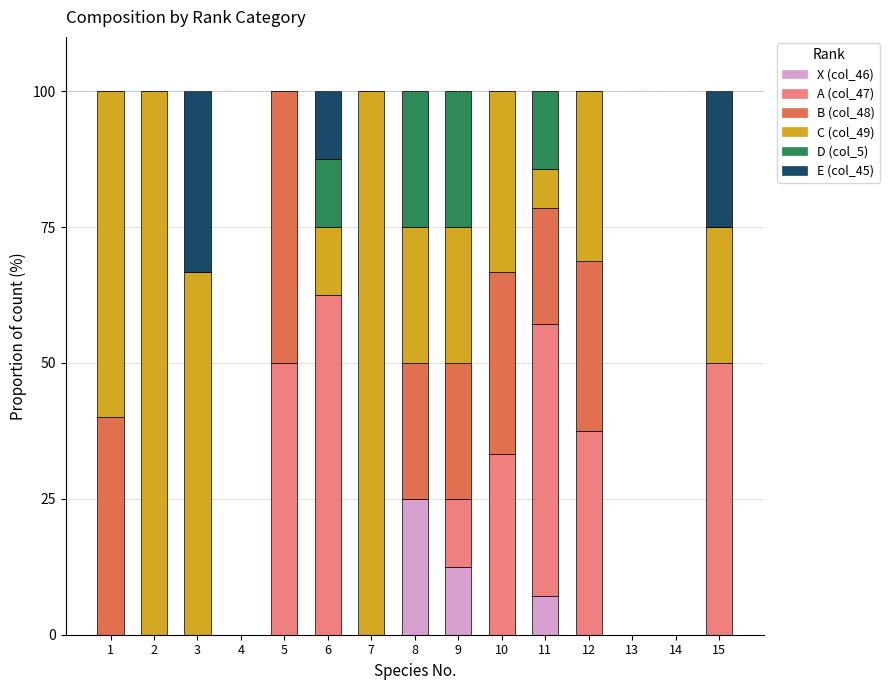

What is the highest value of the X (col_46) series?

25.0